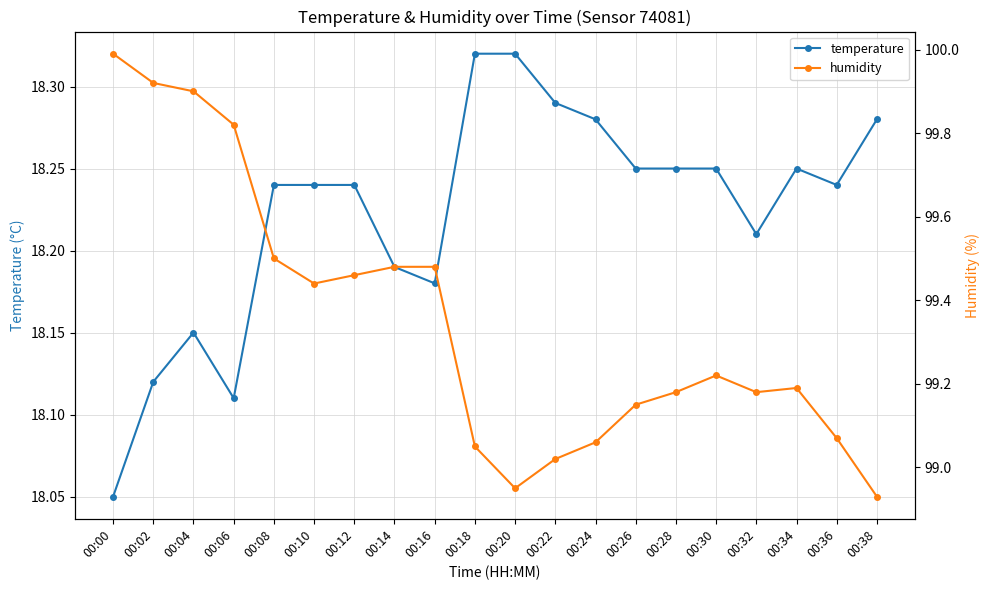

Where does the humidity series first go above 99?

00:00